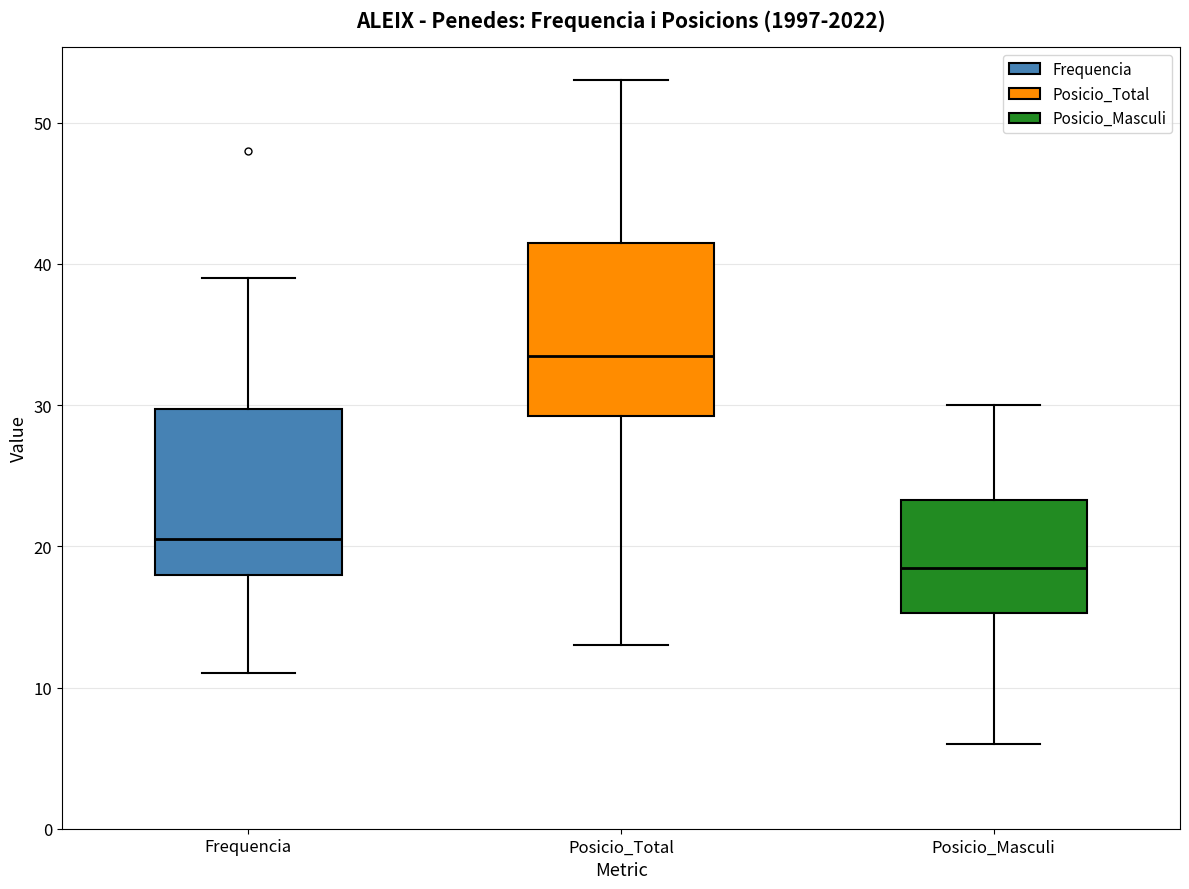

Reading left to right, read every box against the y-axis: the position of its median line, the range the box covers, and the ends of its whiskers. The values are not printed on the chart, so give them approximately, as read against the axis.

Frequencia: median 21, box 18 to 30, whiskers 11 to 39
Posicio_Total: median 34, box 29 to 42, whiskers 13 to 53
Posicio_Masculi: median 19, box 15 to 23, whiskers 6 to 30